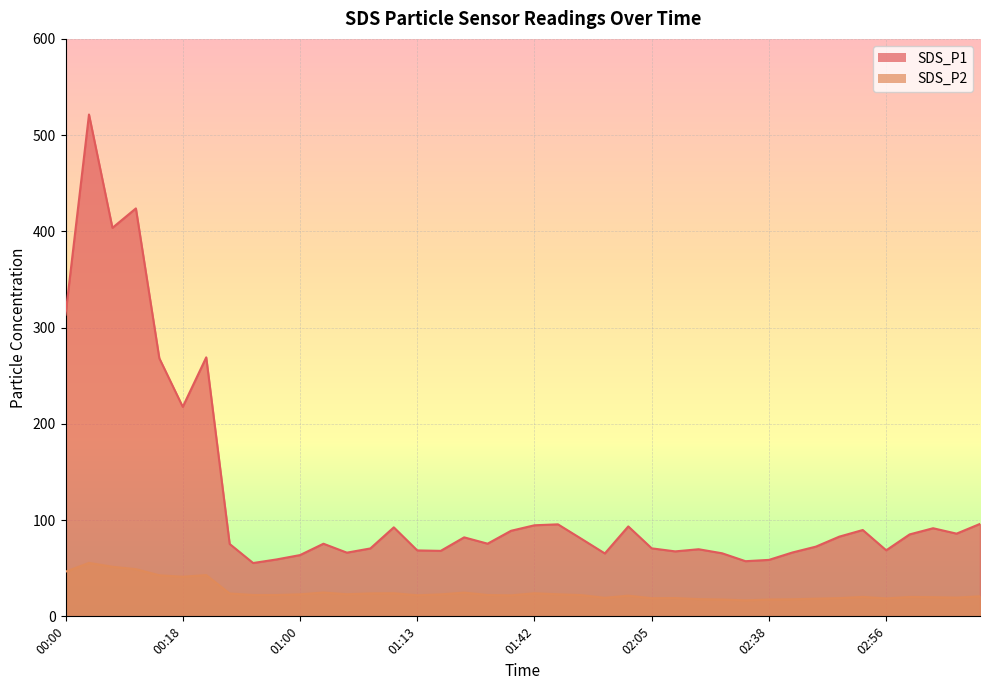

At 02:05, list the series in order from largest to smallest.

SDS_P1, SDS_P2